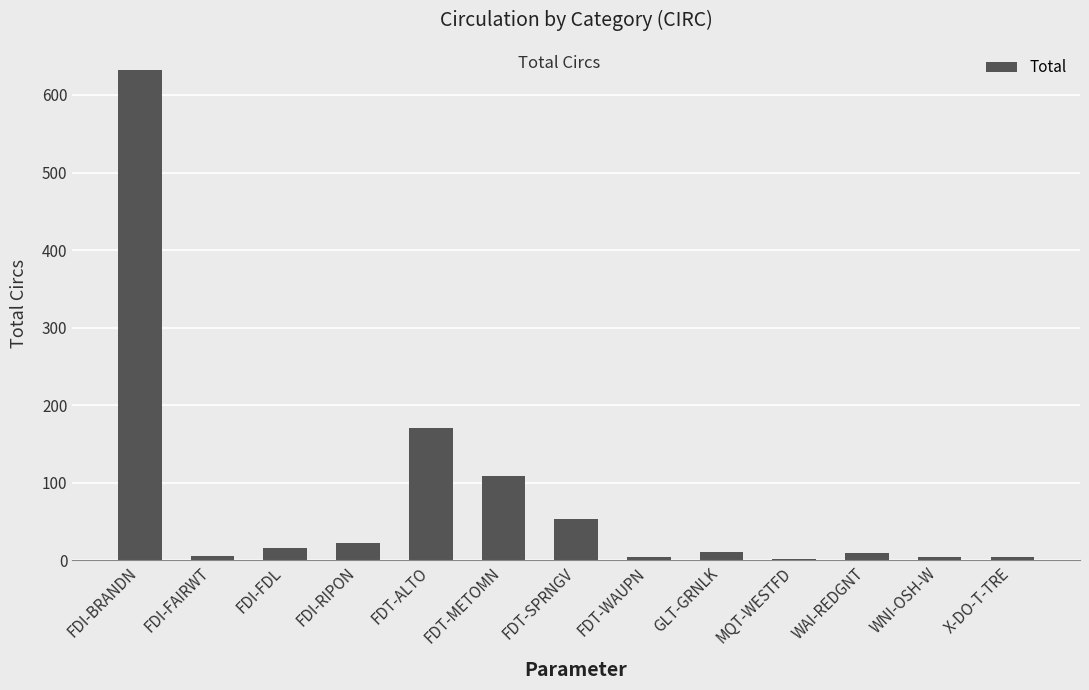

How many data points does each series have?

13